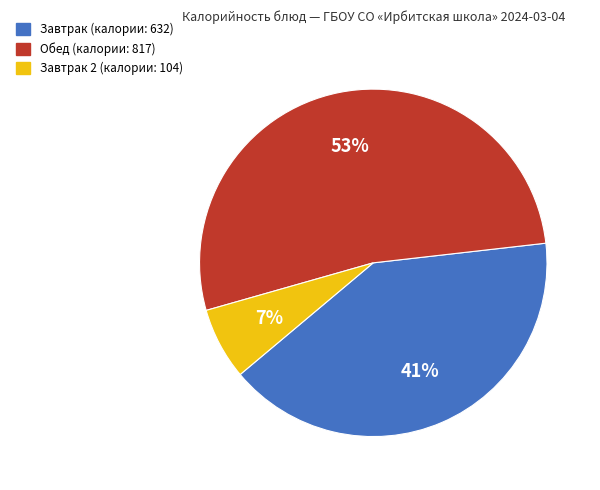

Is there any slice that represents more than half of the pie?

Yes